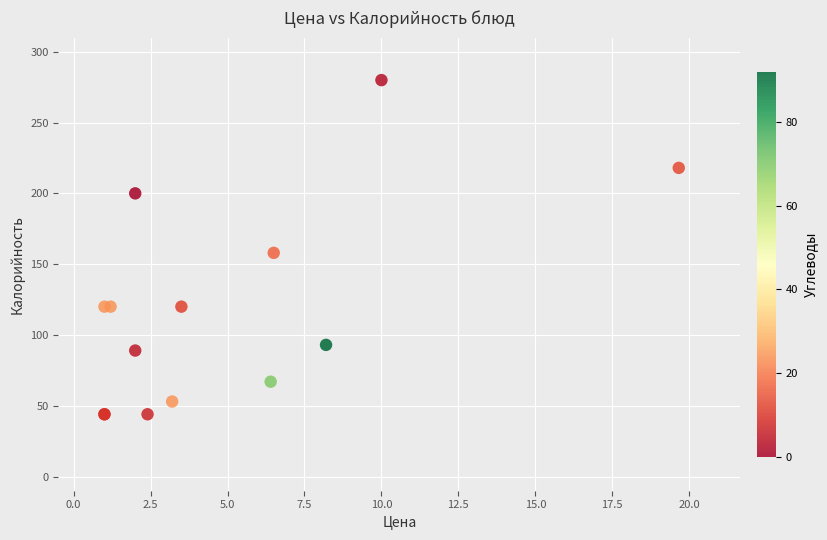

What Y value in the scatter plot is closest to 162?

158